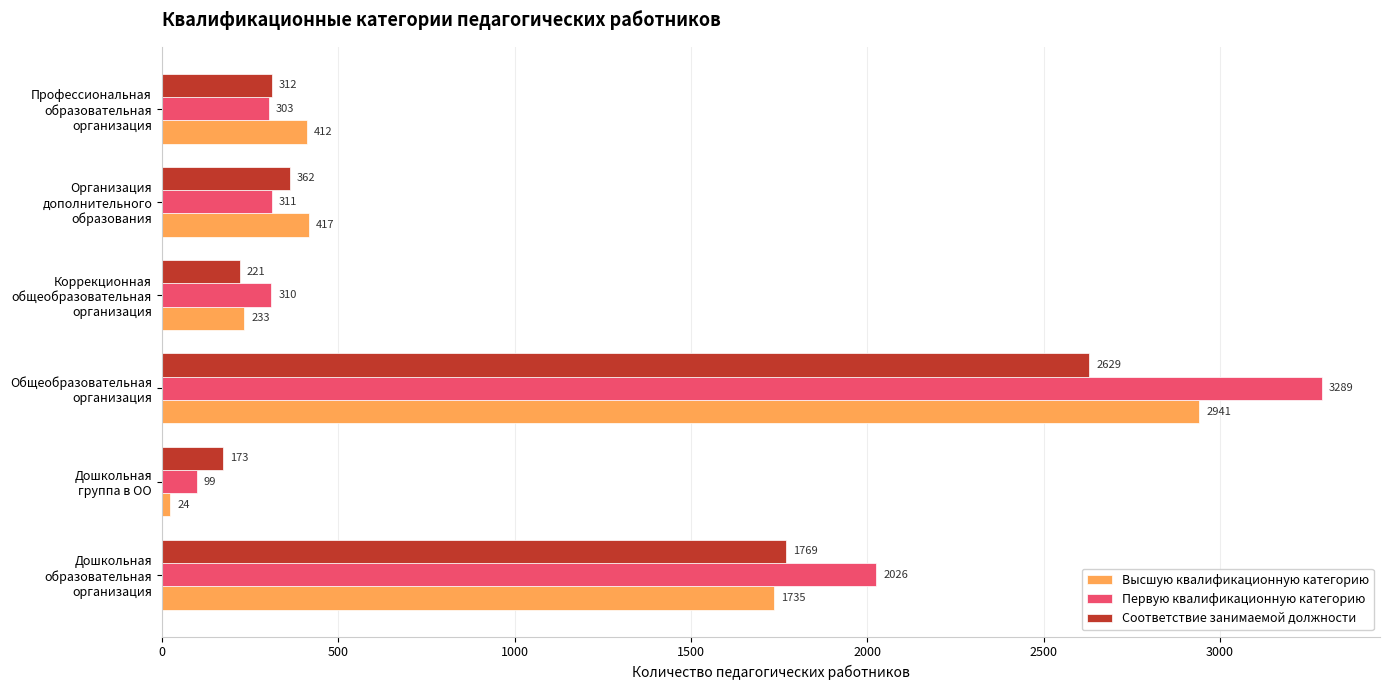

What is the average value of the Соответствие занимаемой должности series?

911